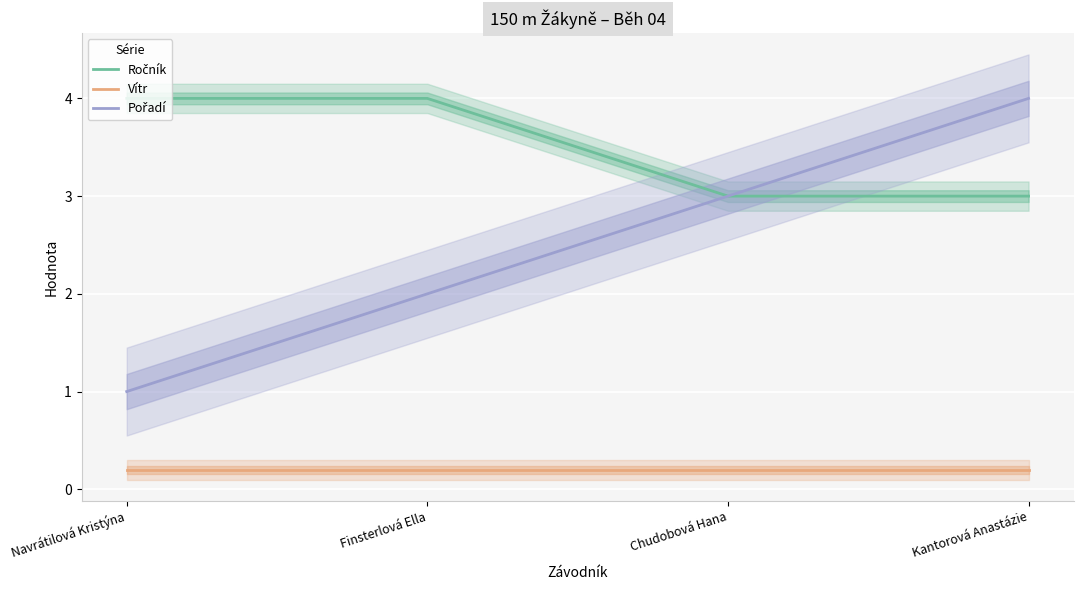

Which has a higher value, Kantorová Anastázie or Navrátilová Kristýna?

Navrátilová Kristýna